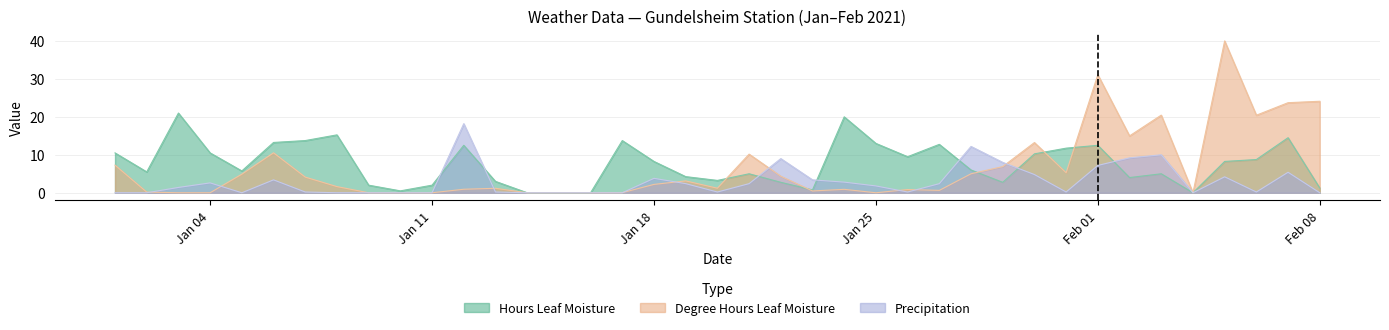

Which series has the largest range (max minus min)?

Degree Hours Leaf Moisture